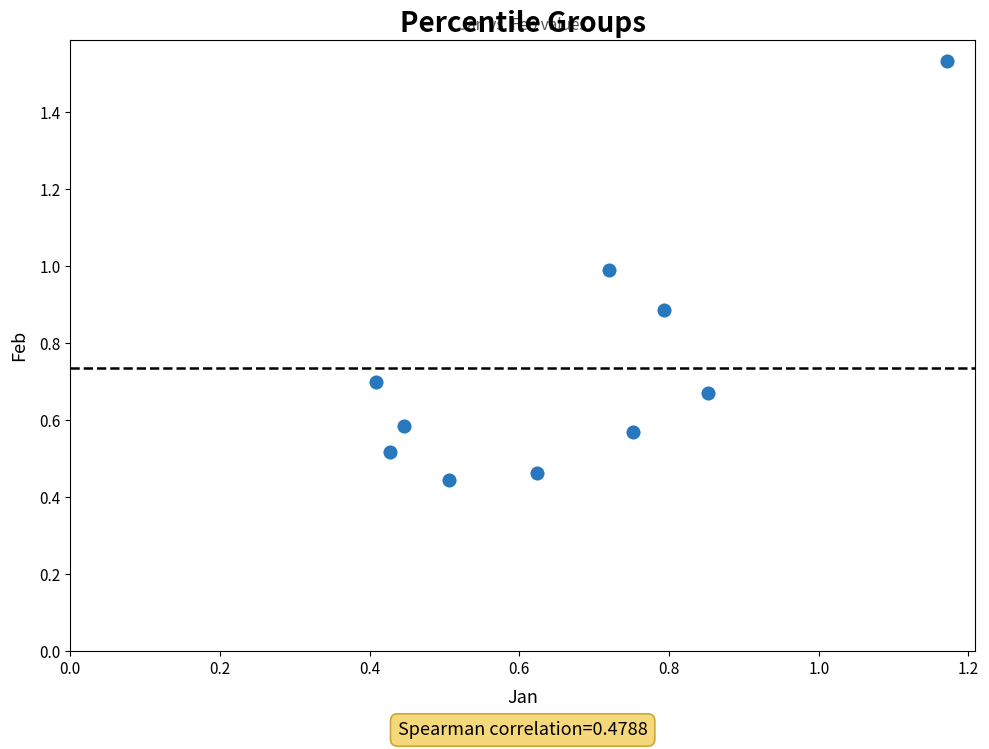

What is the range of Y values (max minus min)?

1.1